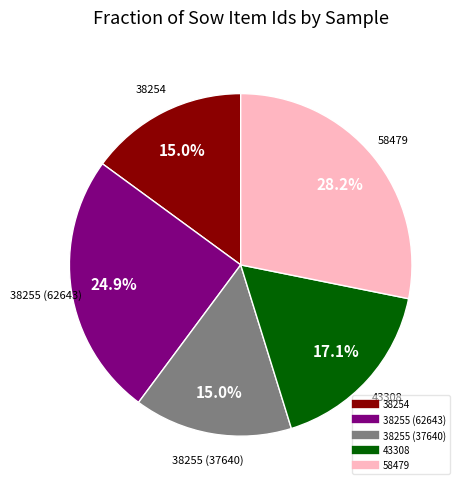

What is the total percentage of 38255 (37640) and 38254?

29.9%